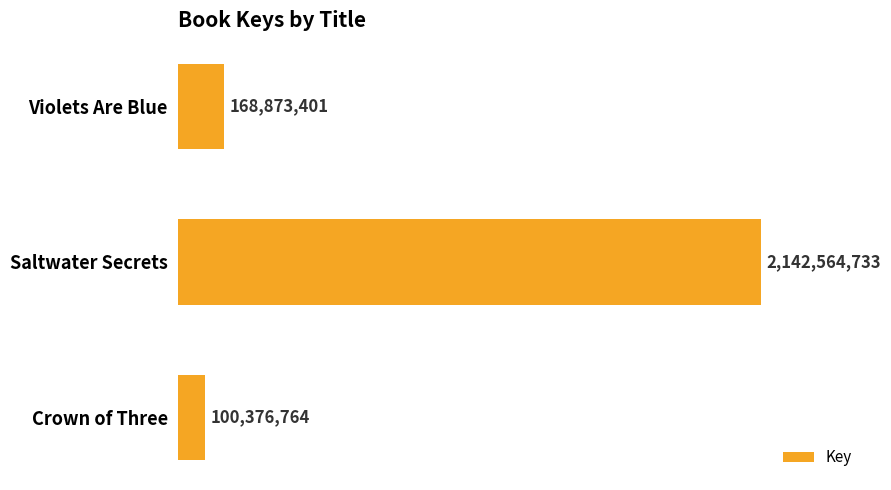

What is the value of the 2nd bar from the top?

2142564733